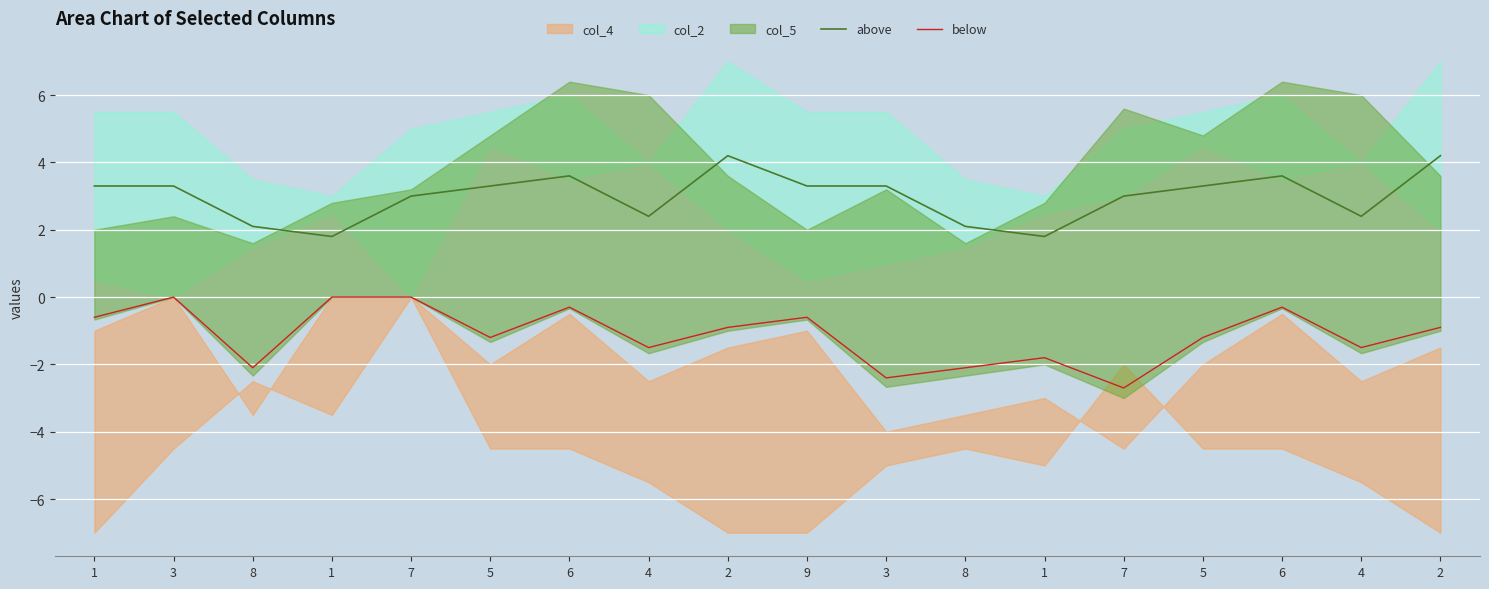

How many data points in above are less than 3?

6